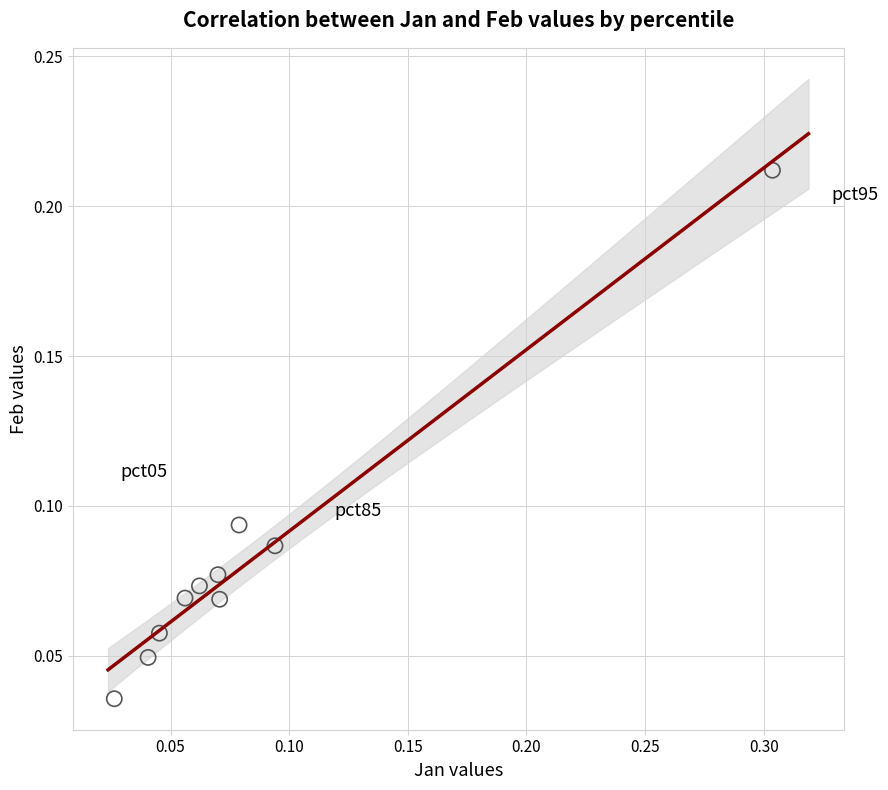

What is the range of X values (max minus min)?

0.3